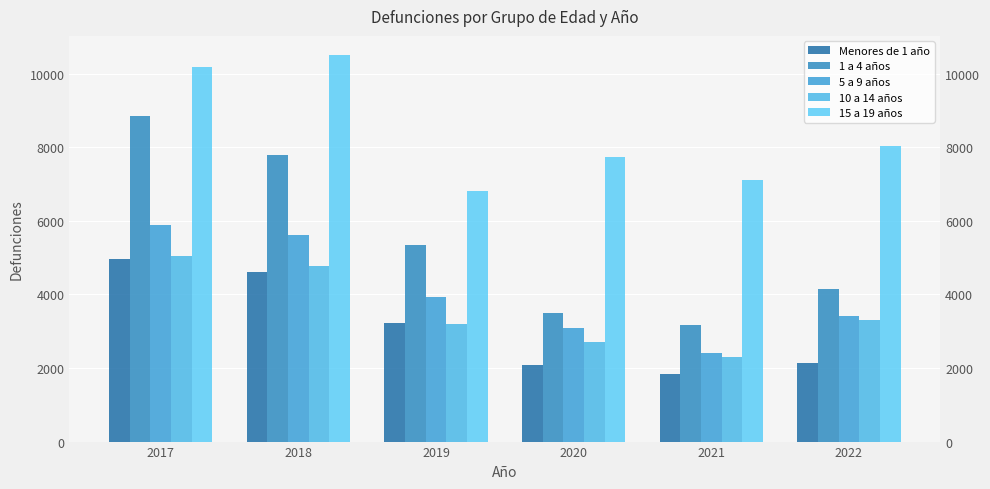

What is the difference between the maximum and second lowest values in the 15 a 19 años series?

3405